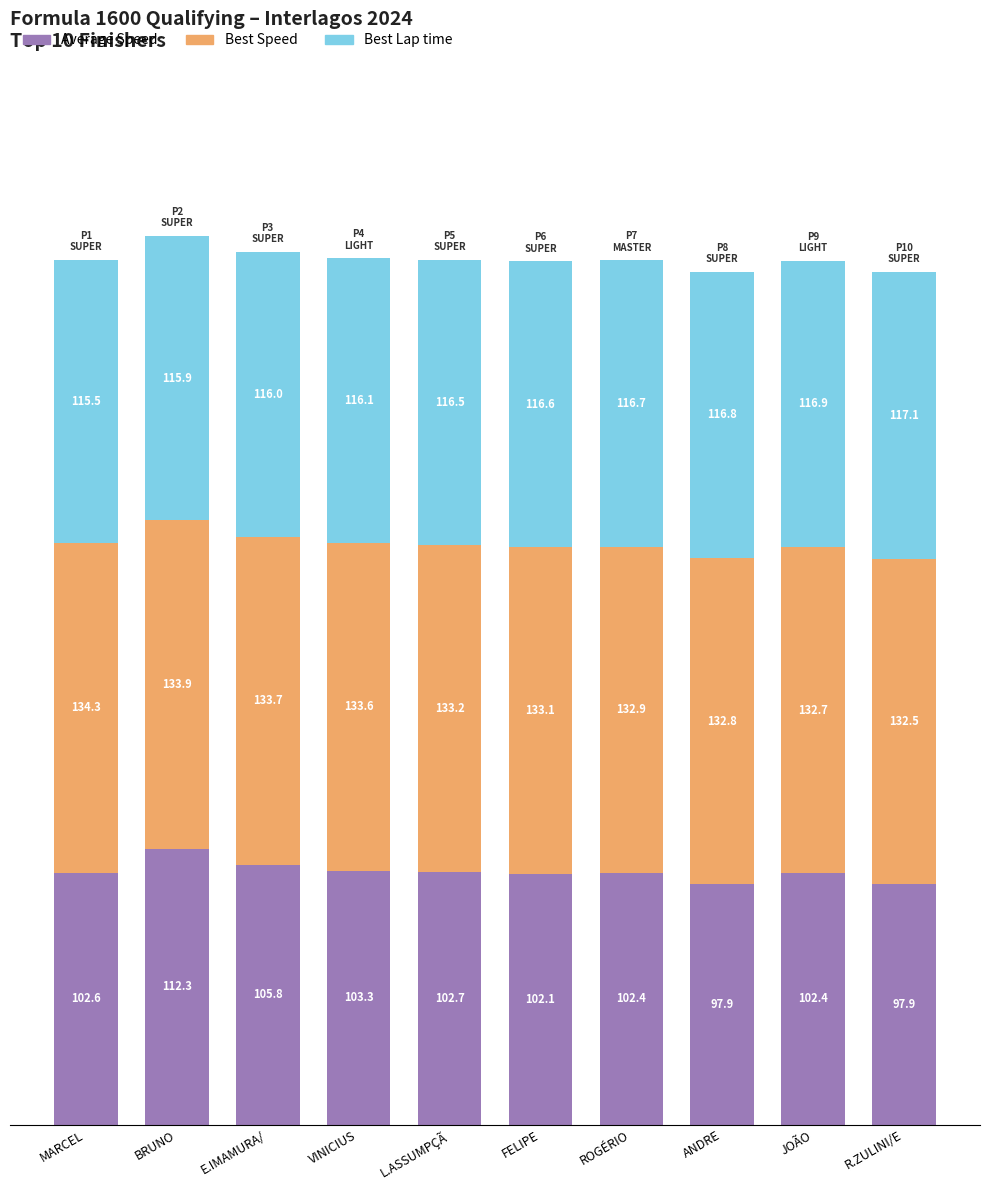

What is the minimum value for Average Speed?

97.9